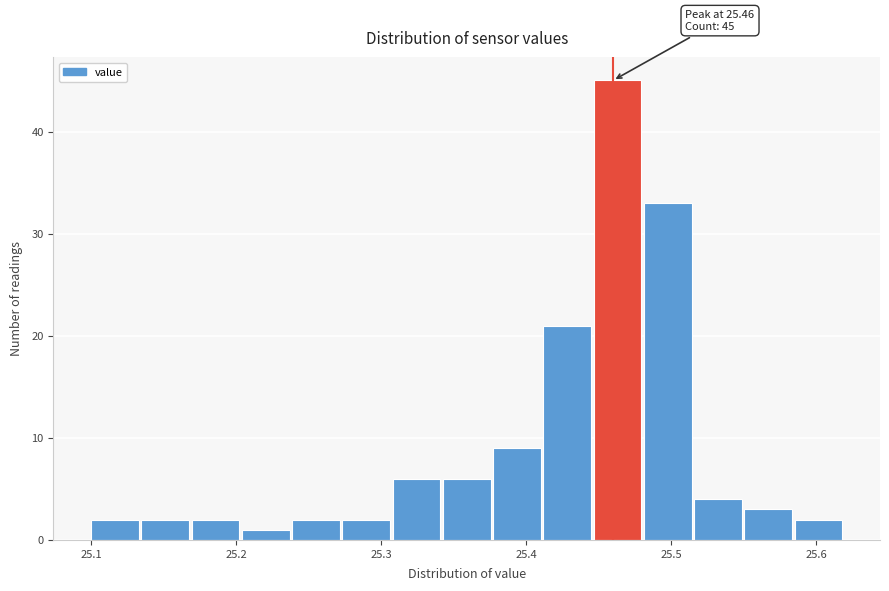

Read against the x-axis, roughly where is the centre of the tallest bar?

25.46